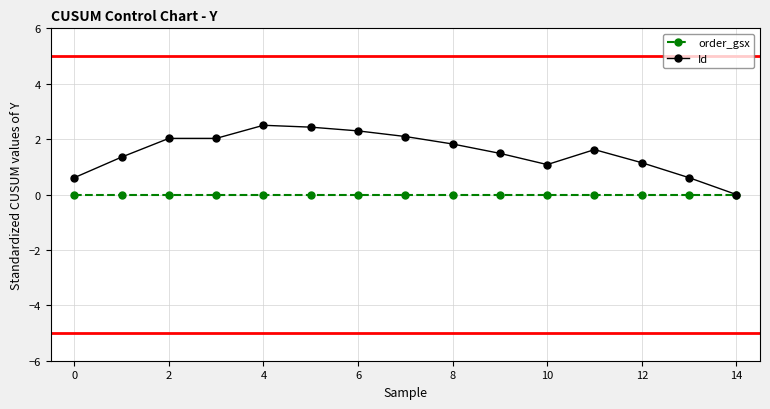

List the series in order of their peak value, lowest first.

order_gsx, Id